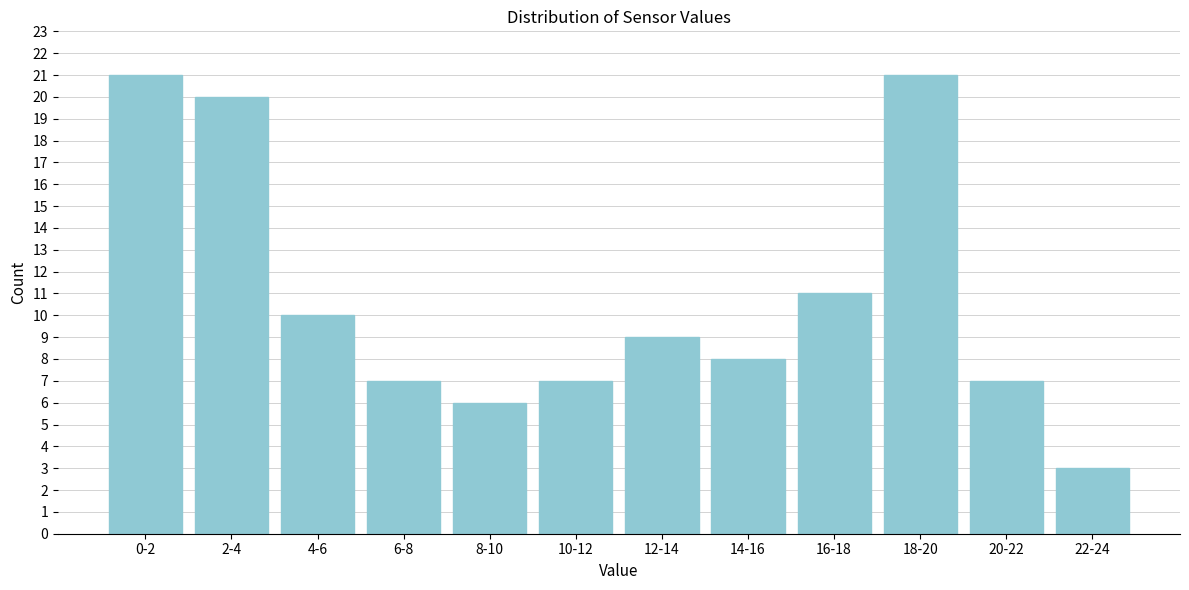

Reading left to right, transcribe all the data shown in this chart.

21	20	10	7	6	7	9	8	11	21	7	3